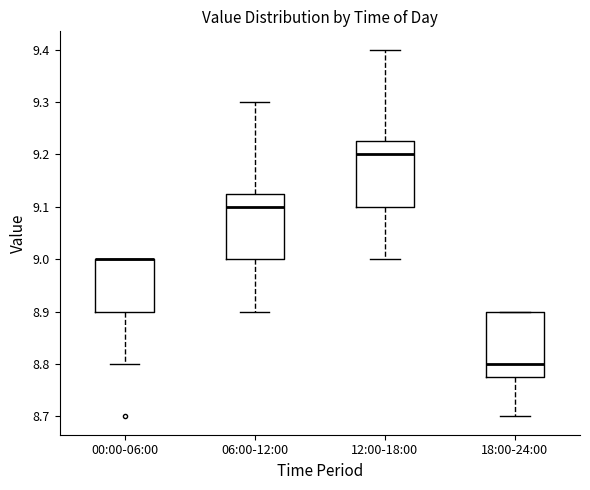

Reading left to right, transcribe this box plot: for each box, give where its median line is, the range the box spans, and where its two whiskers end, as read against the y-axis. The values are not printed on the chart, so give them approximately, as read against the axis.

00:00-06:00: median 9.00 (drawn on the box's upper edge), box 8.90 to 9.00, whiskers 8.80 to 9.00
06:00-12:00: median 9.10, box 9.00 to 9.13, whiskers 8.90 to 9.30
12:00-18:00: median 9.20, box 9.10 to 9.23, whiskers 9.00 to 9.40
18:00-24:00: median 8.80, box 8.78 to 8.90, whiskers 8.70 to 8.90